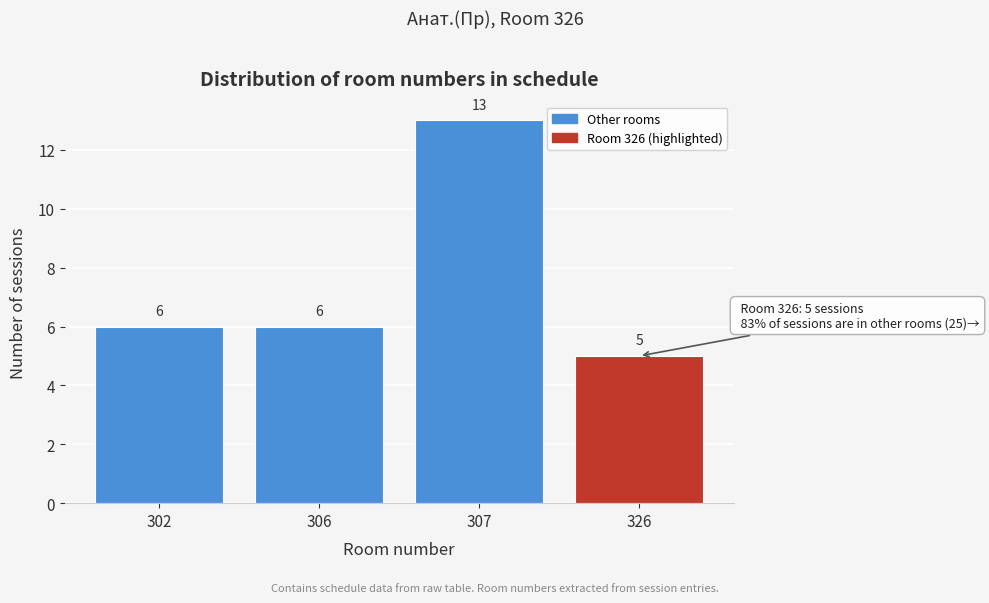

Reading left to right, extract all data points from this chart.

302=6	306=6	307=13	326=5